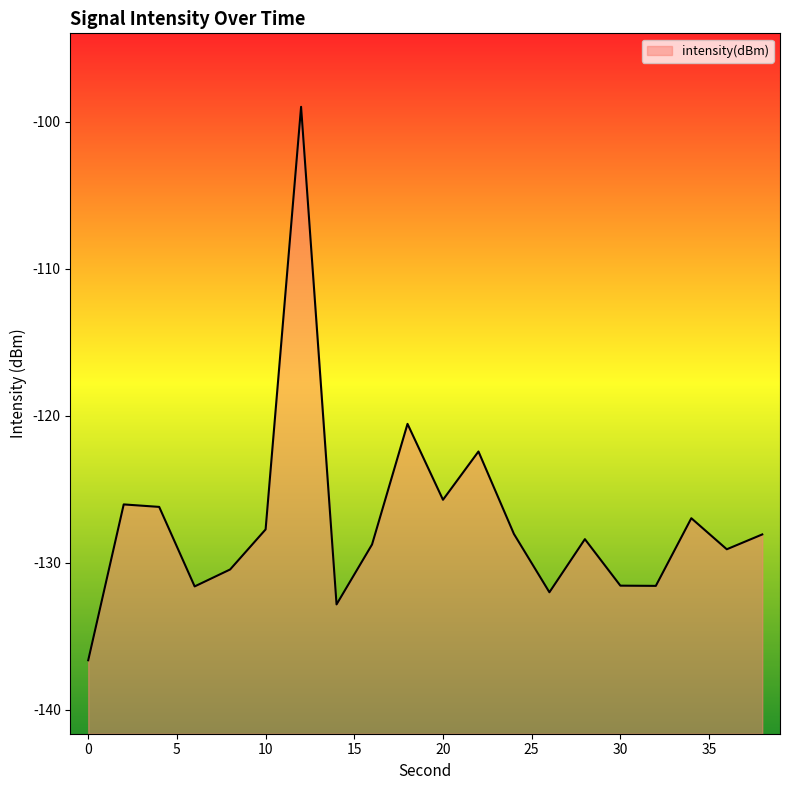

Reading right to left, list all the values displayed in this chart.

38=-128.1	36=-129.1	34=-127.0	32=-131.6	30=-131.6	28=-128.4	26=-132.0	24=-128.1	22=-122.4	20=-125.7	18=-120.6	16=-128.8	14=-132.8	12=-99.0	10=-127.7	8=-130.5	6=-131.6	4=-126.2	2=-126.0	0=-136.6